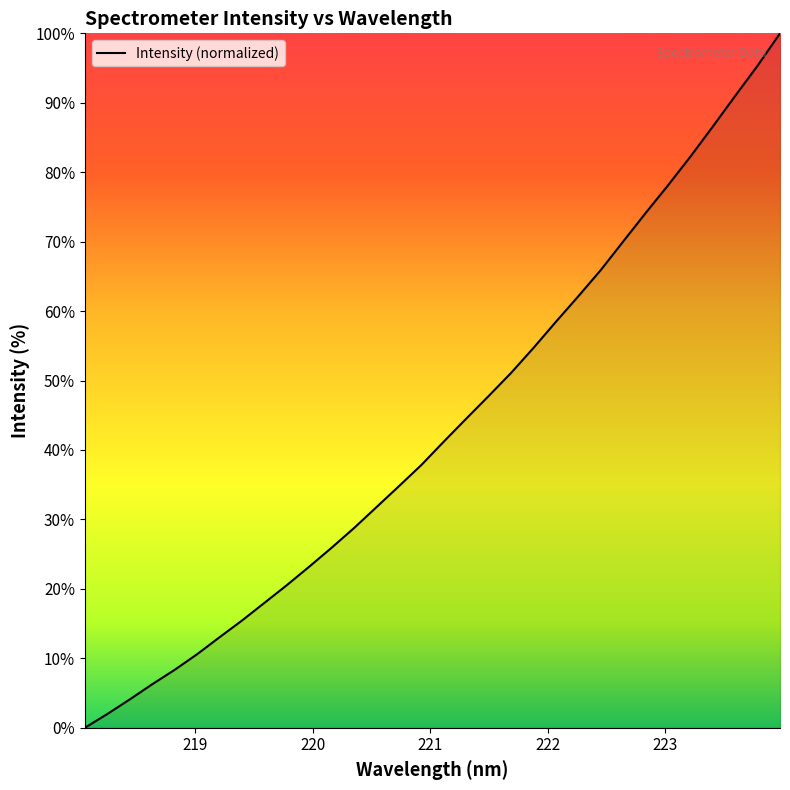

What is the greatest value displayed?

100.0